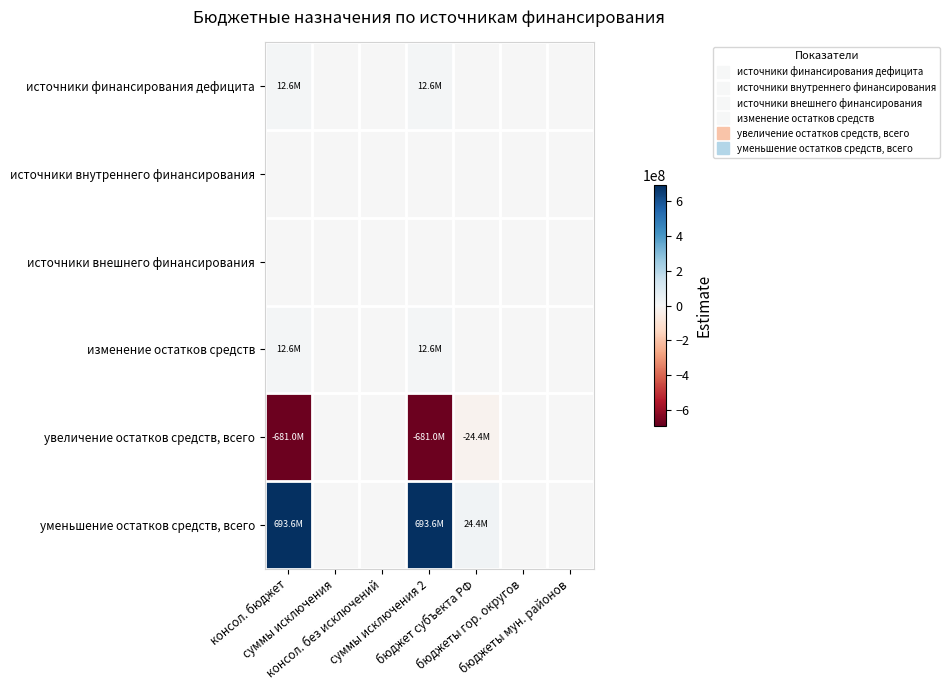

Which category has the highest value across all series?

консол. бюджет